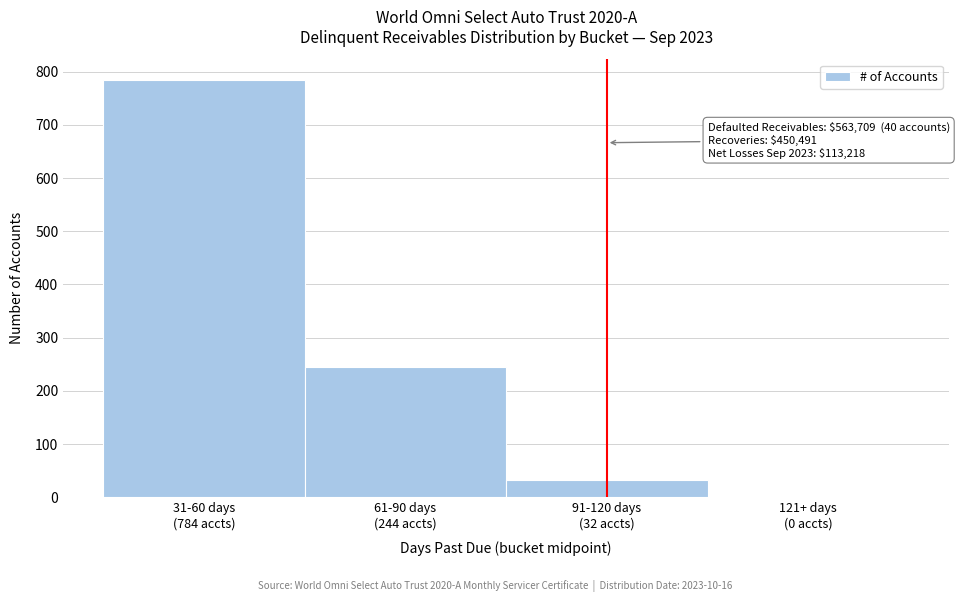

What is the sum of all values?

1060